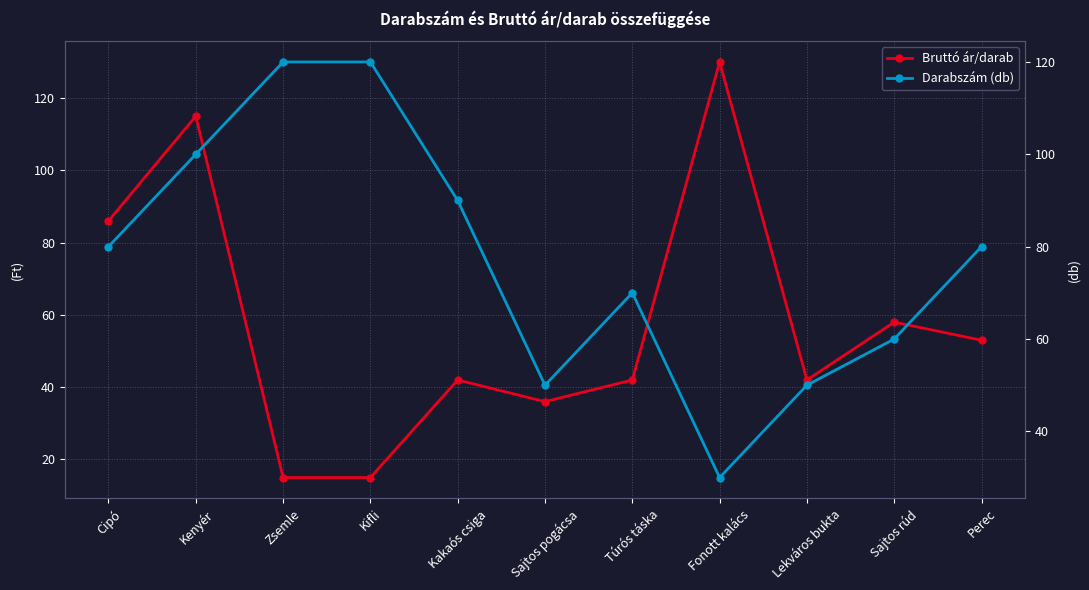

How many intersections are there between Bruttó ár/darab and Darabszám (db)?

3